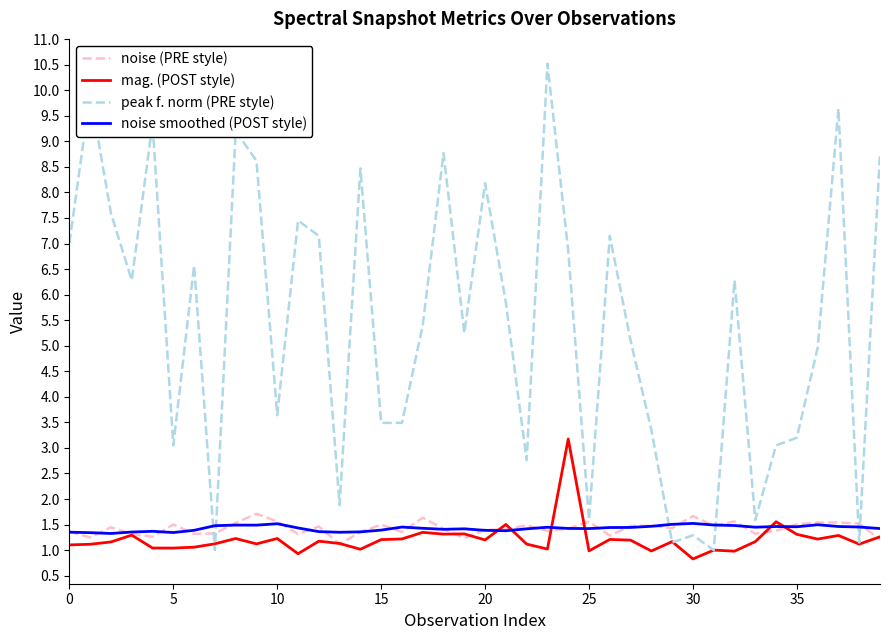

Which series ends up on top after the final intersection of peak f. norm (PRE style) and noise smoothed (POST style)?

peak f. norm (PRE style)